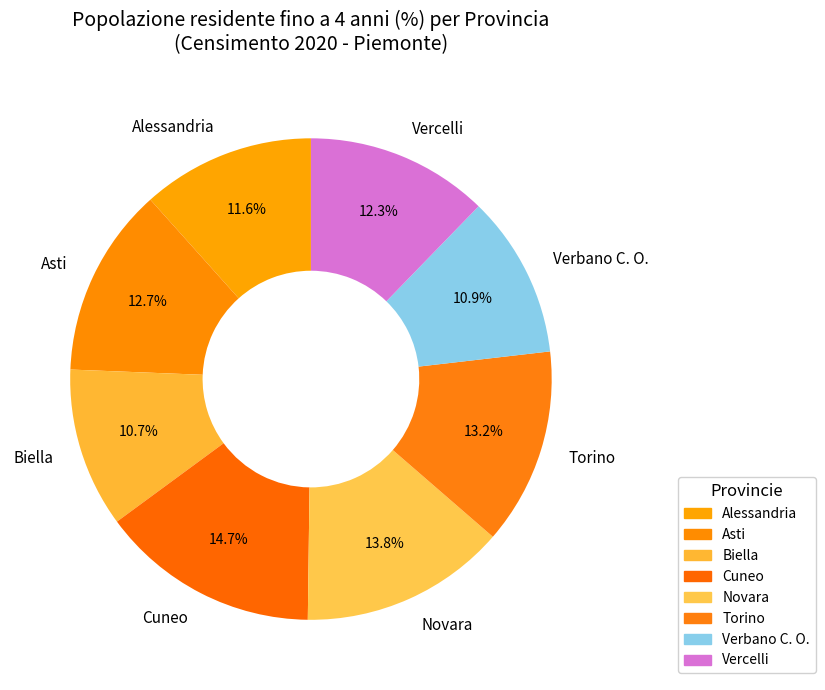

How many slices are in this pie chart?

8